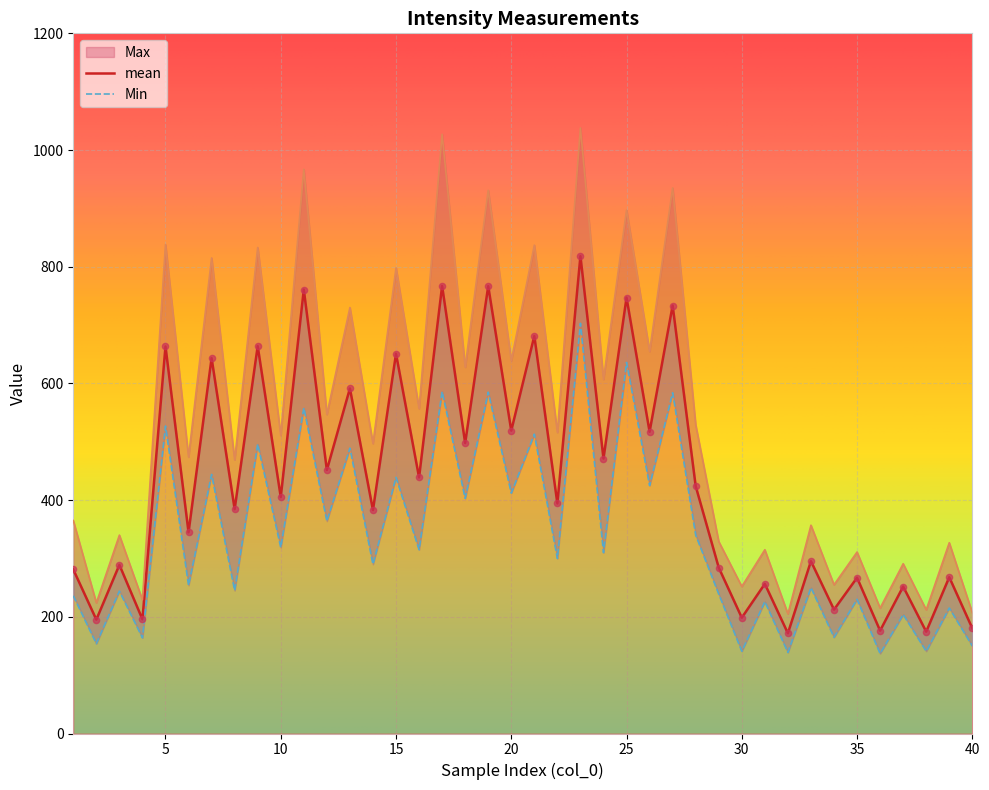

Which series has the widest spread of Y values?

Max